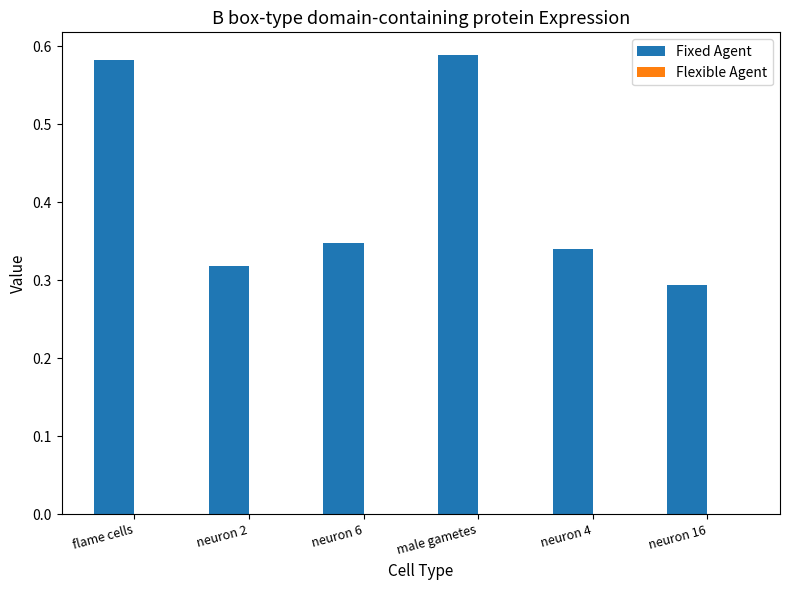

The value of Fixed Agent at neuron 16 is 0.3. True or false?

True